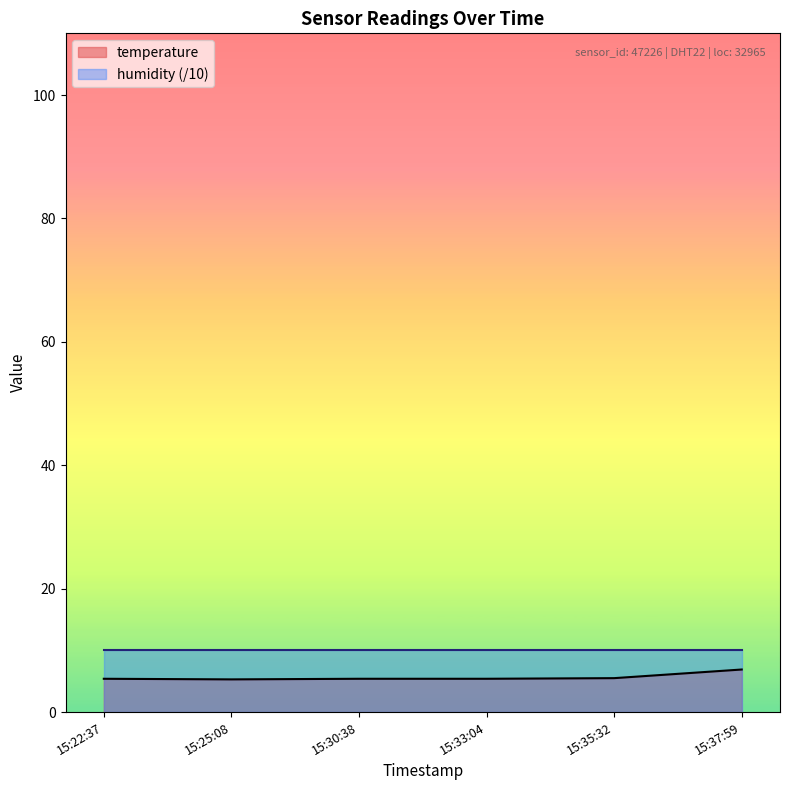

What is the difference between the maximum and second lowest values?

1.5